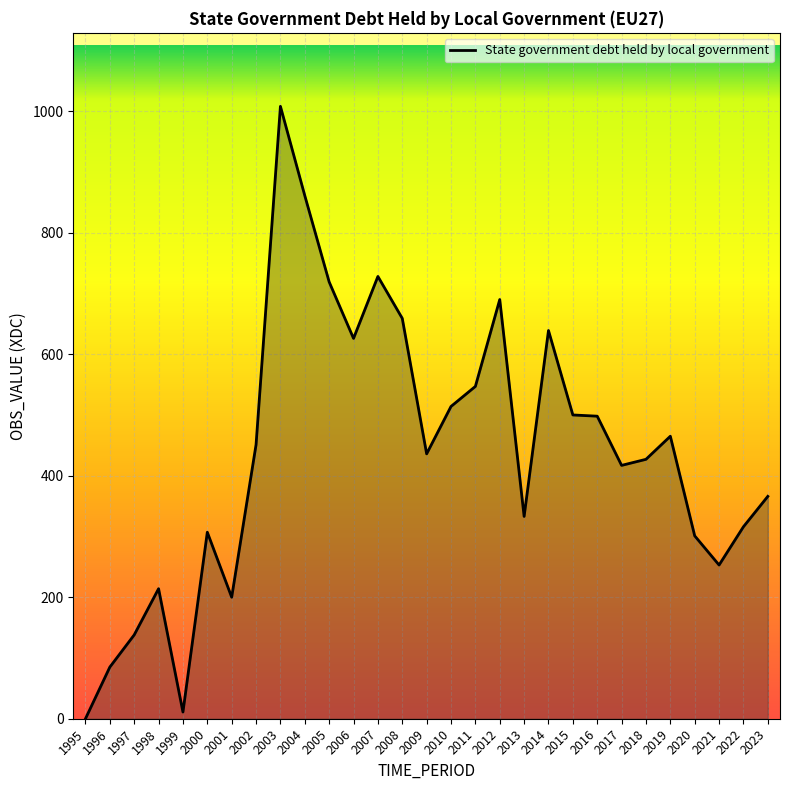

What is the sum of all values?

12709